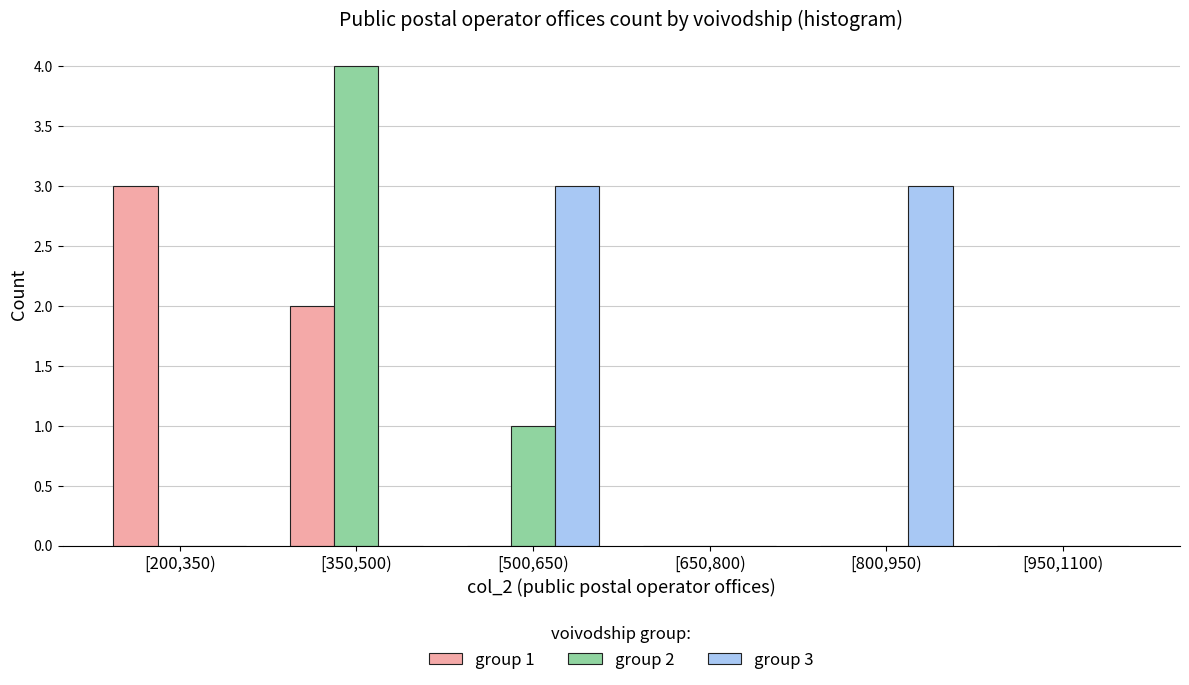

Reading left to right, transcribe all the data shown in this chart.

group 1: [200,350)=3	[350,500)=2	[500,650)=0	[650,800)=0	[800,950)=0	[950,1100)=0
group 2: [200,350)=0	[350,500)=4	[500,650)=1	[650,800)=0	[800,950)=0	[950,1100)=0
group 3: [200,350)=0	[350,500)=0	[500,650)=3	[650,800)=0	[800,950)=3	[950,1100)=0